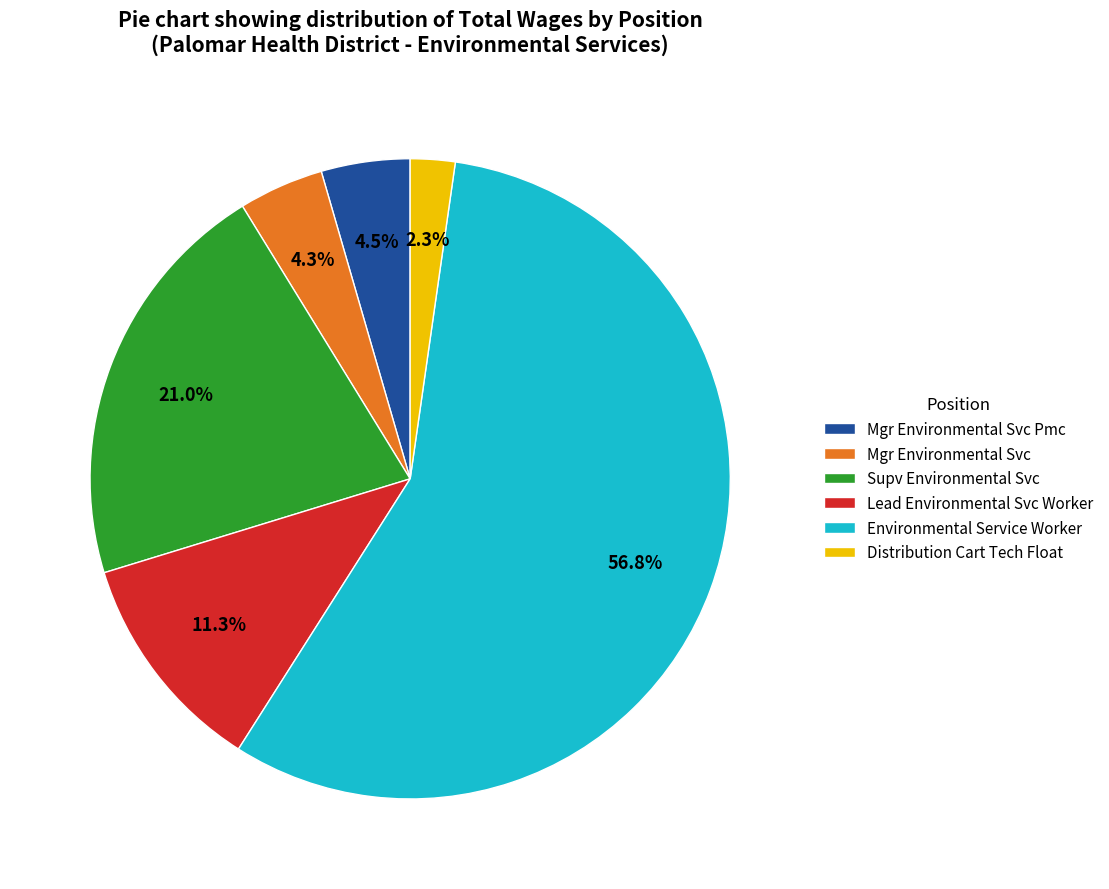

How many segments does this pie chart have?

6